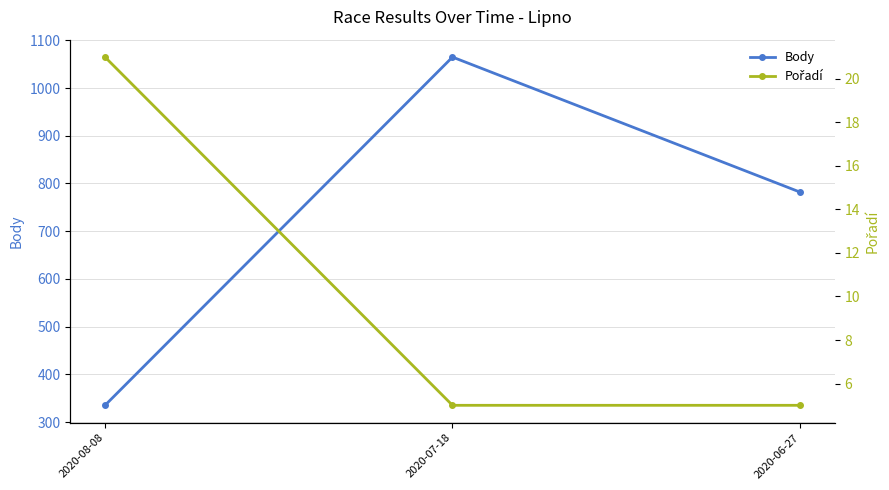

Does the chart display data point markers on the line(s)?

Yes